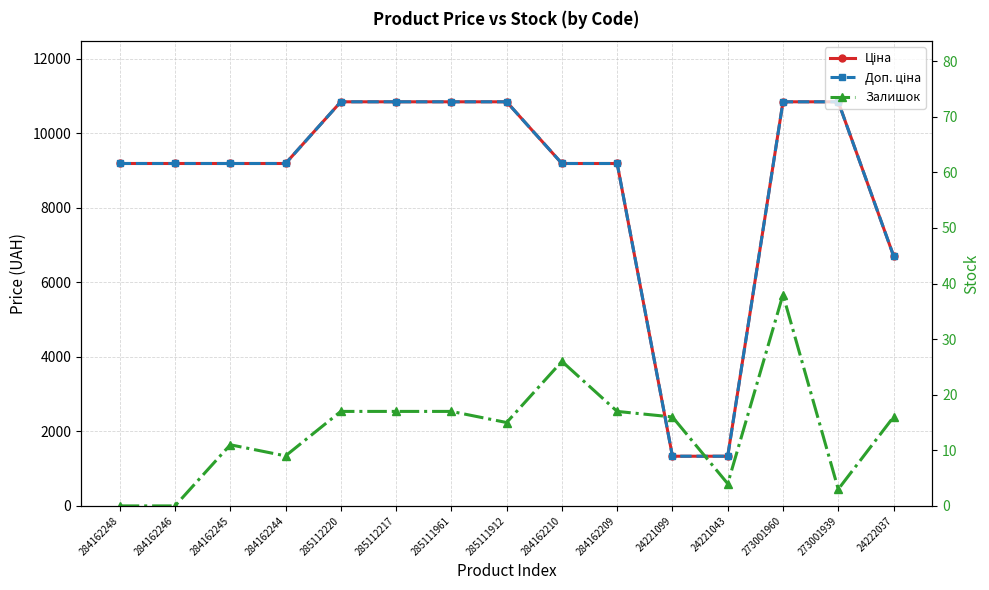

At which category does the chart reach its minimum across all series?

284162248